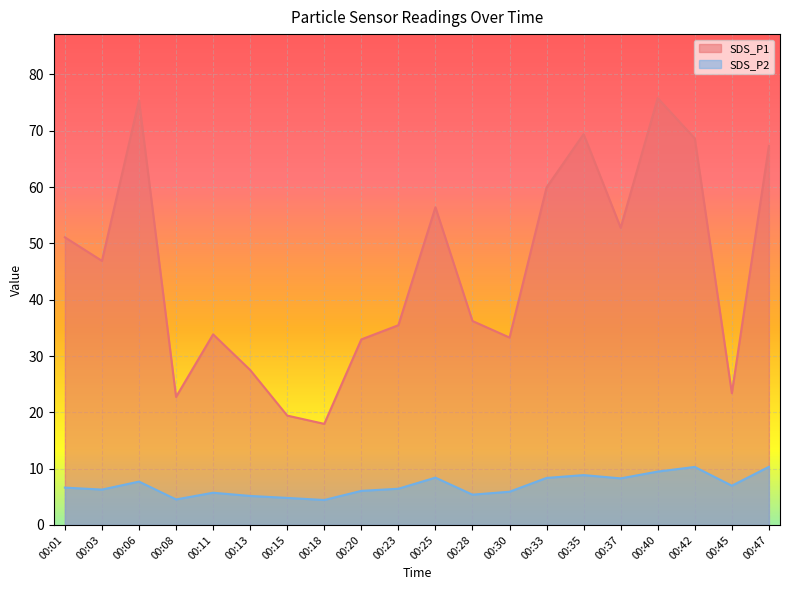

At which label does SDS_P2 first exceed 6?

00:01